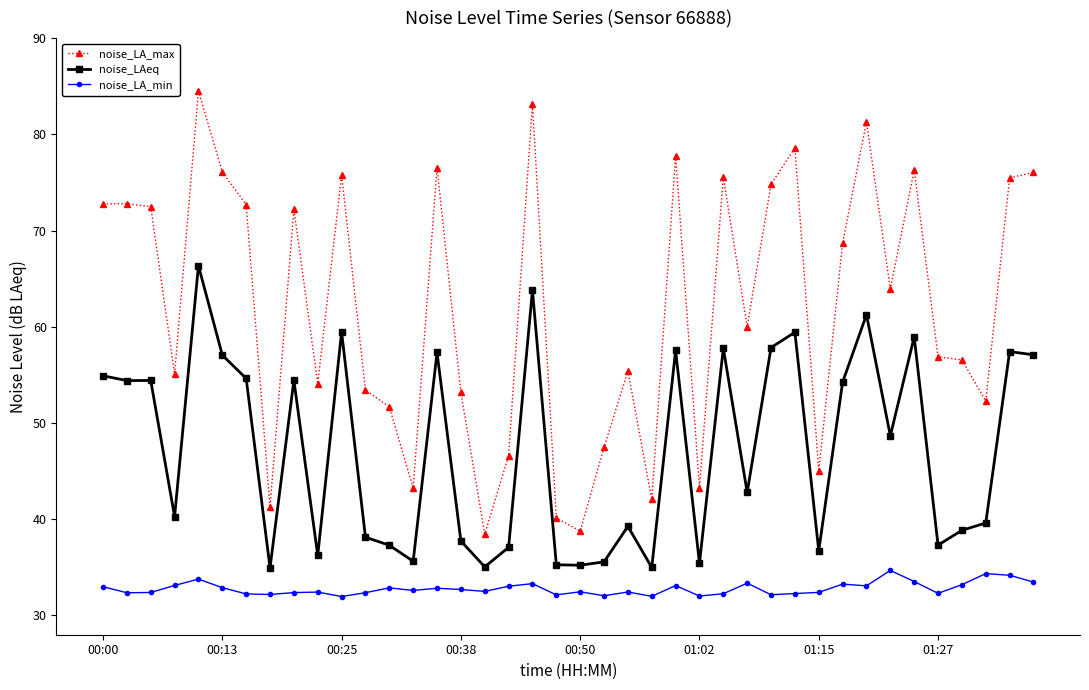

Which series has the widest spread of values?

noise_LA_max